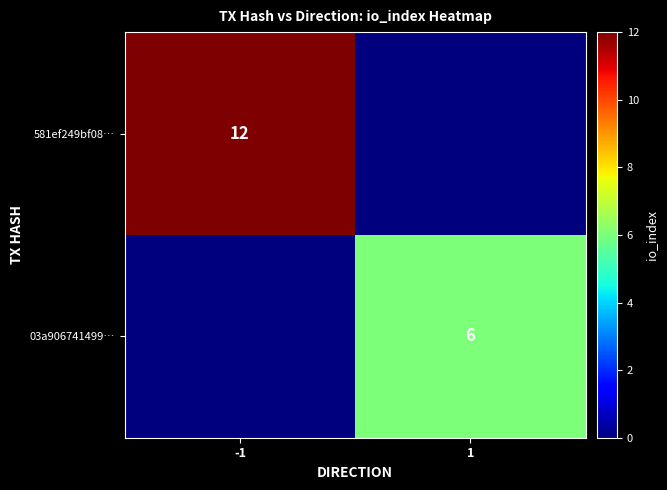

The 03a906741499… series shows 6 at 1. True or false?

True